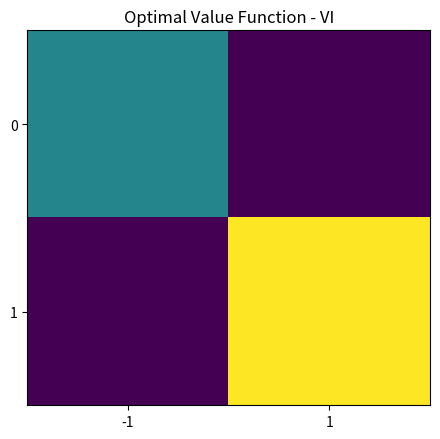

At how many categories does at least one series exceed 6?

1